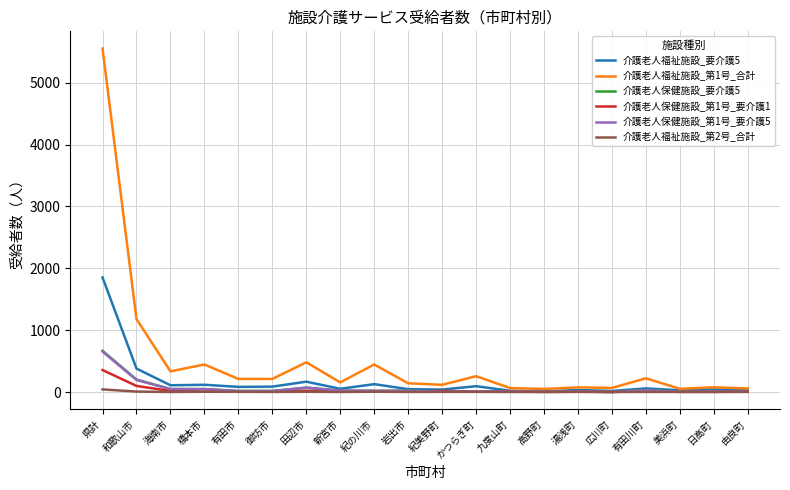

The value of 介護老人福祉施設_第1号_合計 at 県計 is 2304. True or false?

False